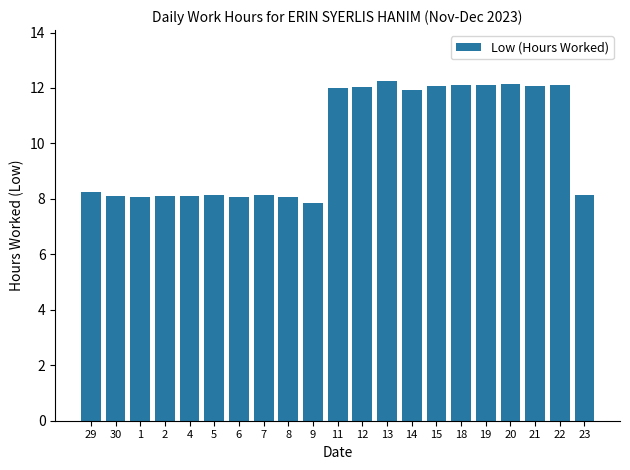

The value at 2 is 11.0. True or false?

False